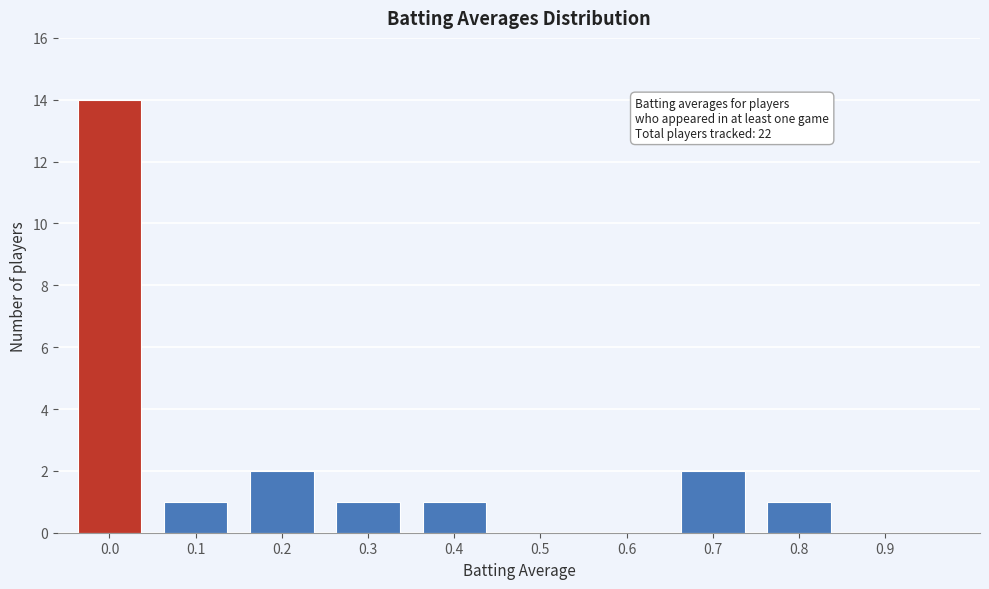

Reading left to right, list all the values displayed in this chart.

0.0=14	0.1=1	0.2=2	0.3=1	0.4=1	0.5=0	0.6=0	0.7=2	0.8=1	0.9=0